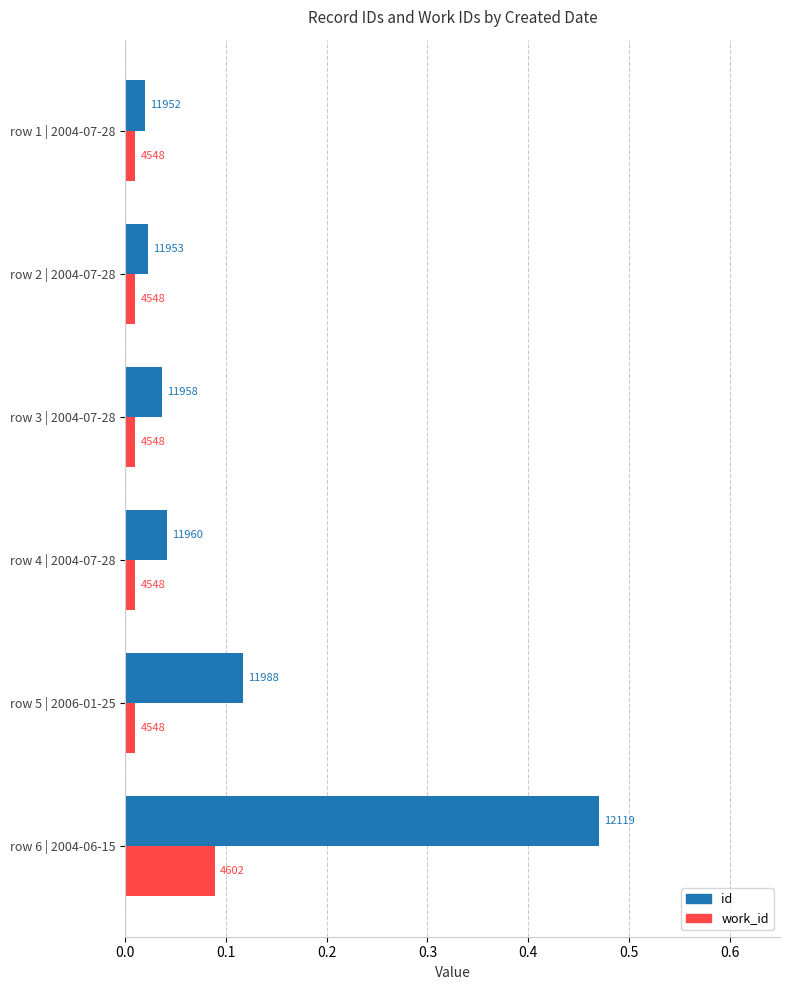

What are all the series names shown in the legend?

id, work_id